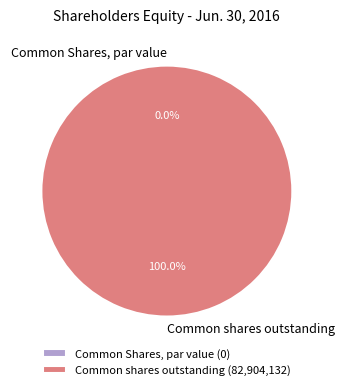

Count the number of slices in the pie.

2